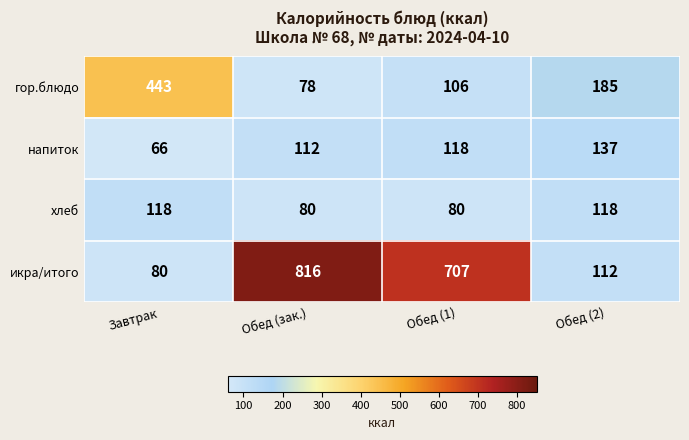

Rank the series by their maximum value, from highest to lowest.

икра/итого, гор.блюдо, напиток, хлеб